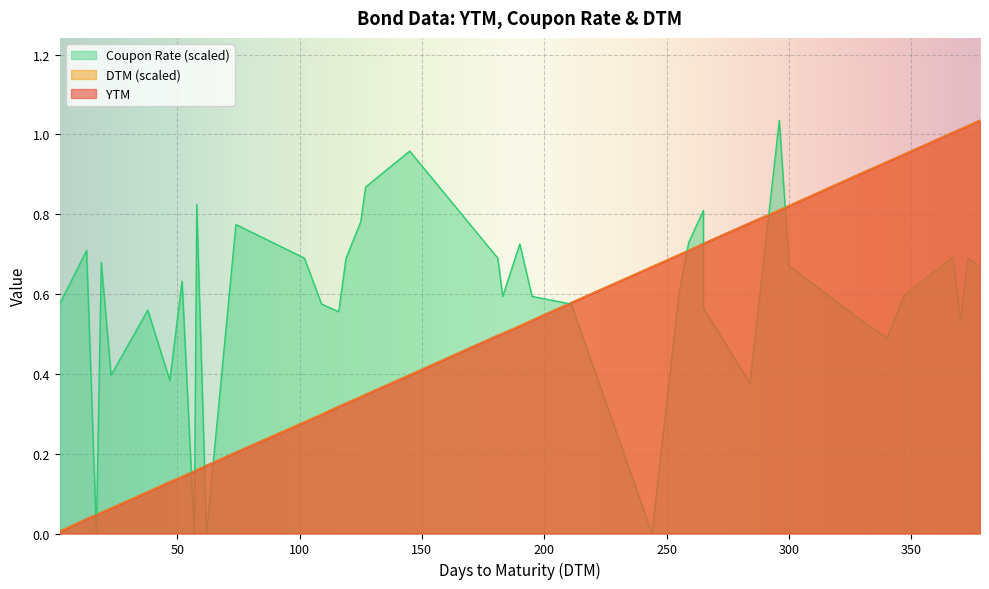

What is the value of the Coupon Rate point at the 31st from the left?

1.0